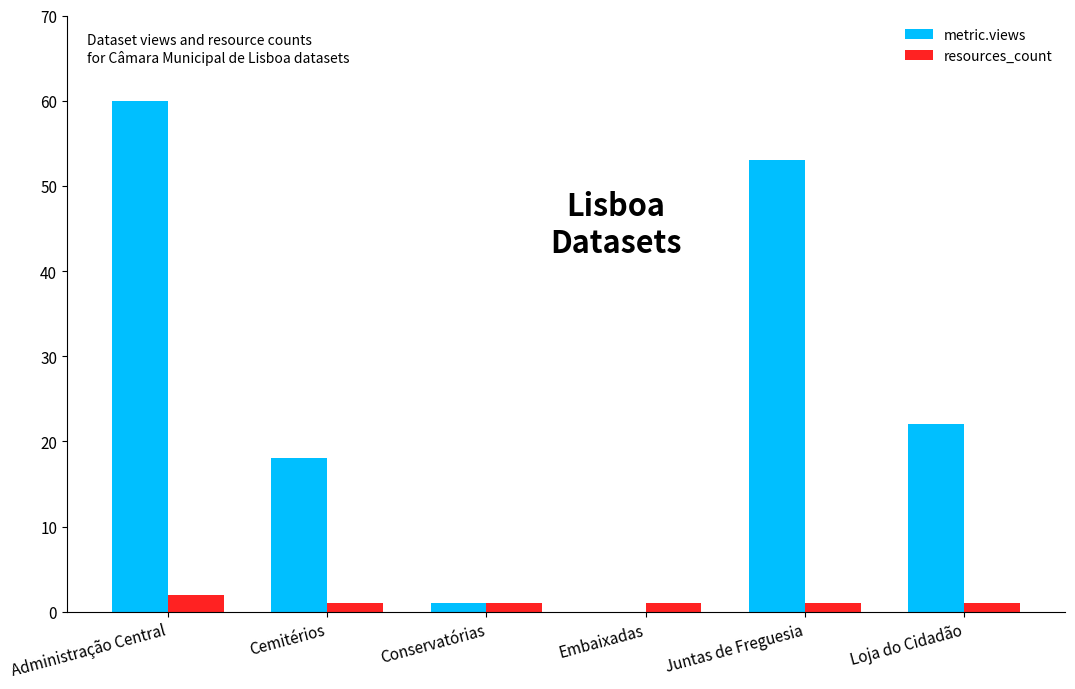

What value does the metric.views series have at Administração Central, to the nearest 10?

60